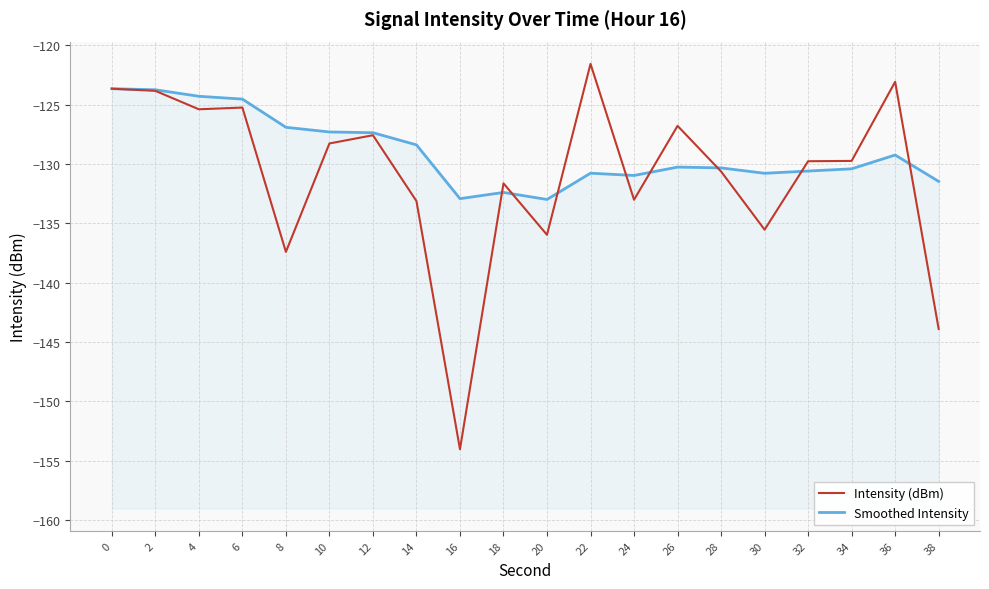

The Smoothed Intensity series shows -40.4 at 12. True or false?

False